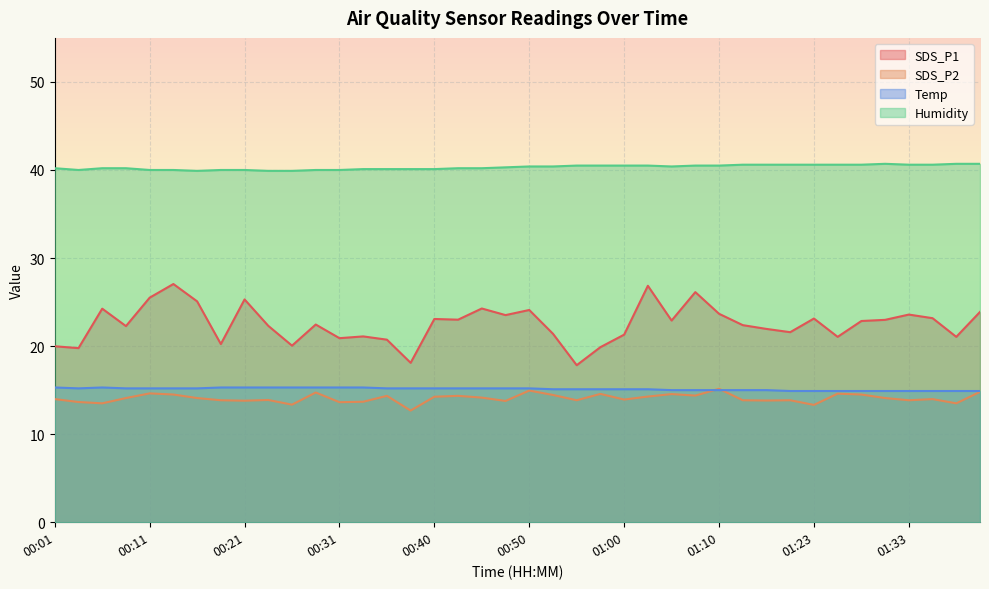

What is the total value across all series at 00:23?

91.4